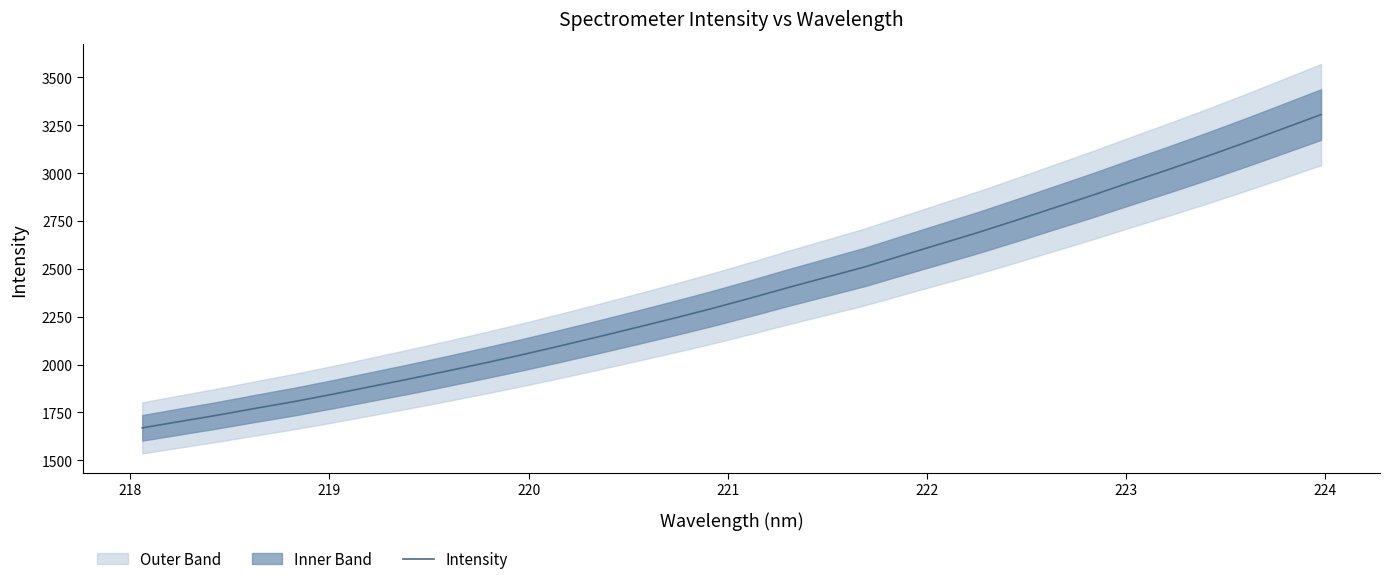

What is the maximum value for Intensity?

3305.6